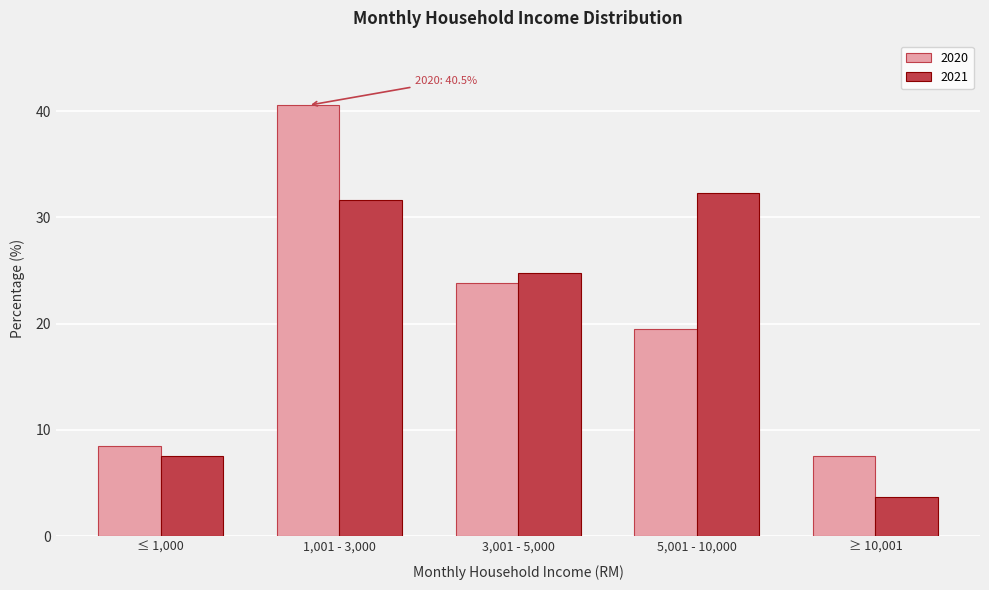

Reading left to right, list all the values displayed in this chart.

2020: ≤ 1,000=8.5	1,001 - 3,000=40.5	3,001 - 5,000=23.9	5,001 - 10,000=19.5	≥ 10,001=7.6
2021: ≤ 1,000=7.6	1,001 - 3,000=31.6	3,001 - 5,000=24.8	5,001 - 10,000=32.3	≥ 10,001=3.7